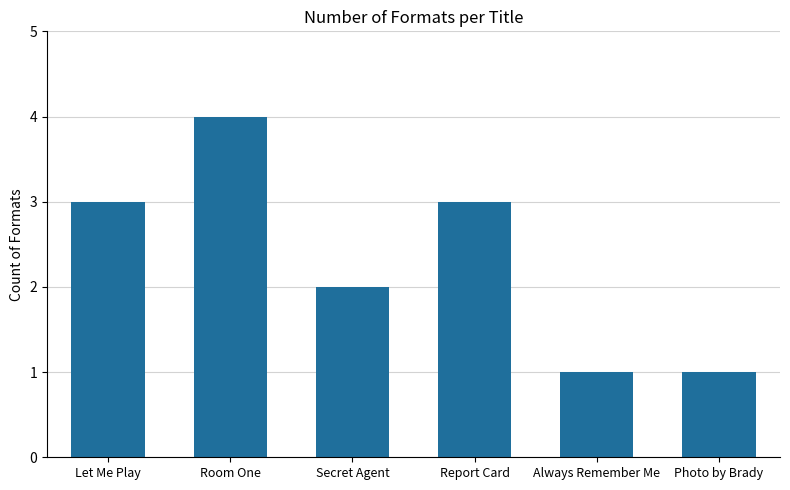

The chart shows a value of 6 at Room One. True or false?

False